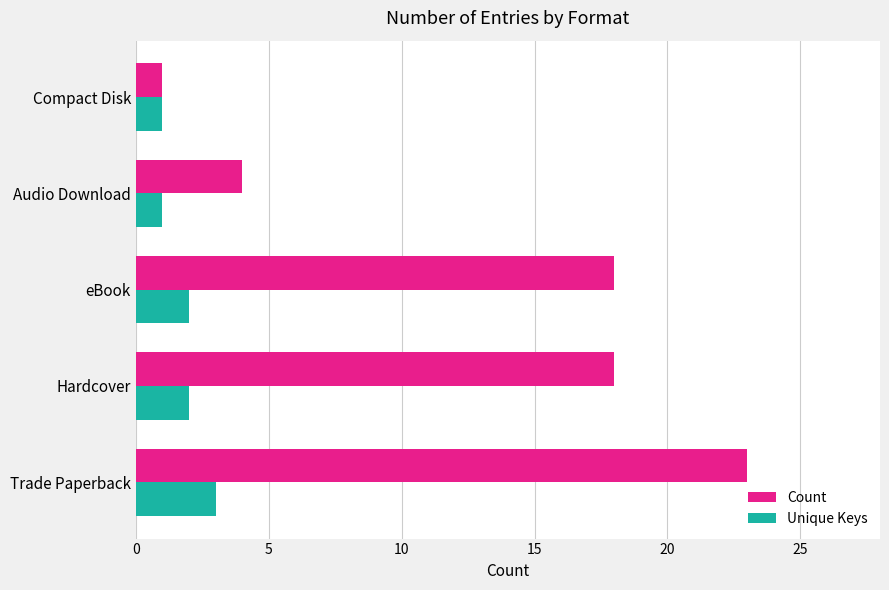

What is the greatest value displayed?

23